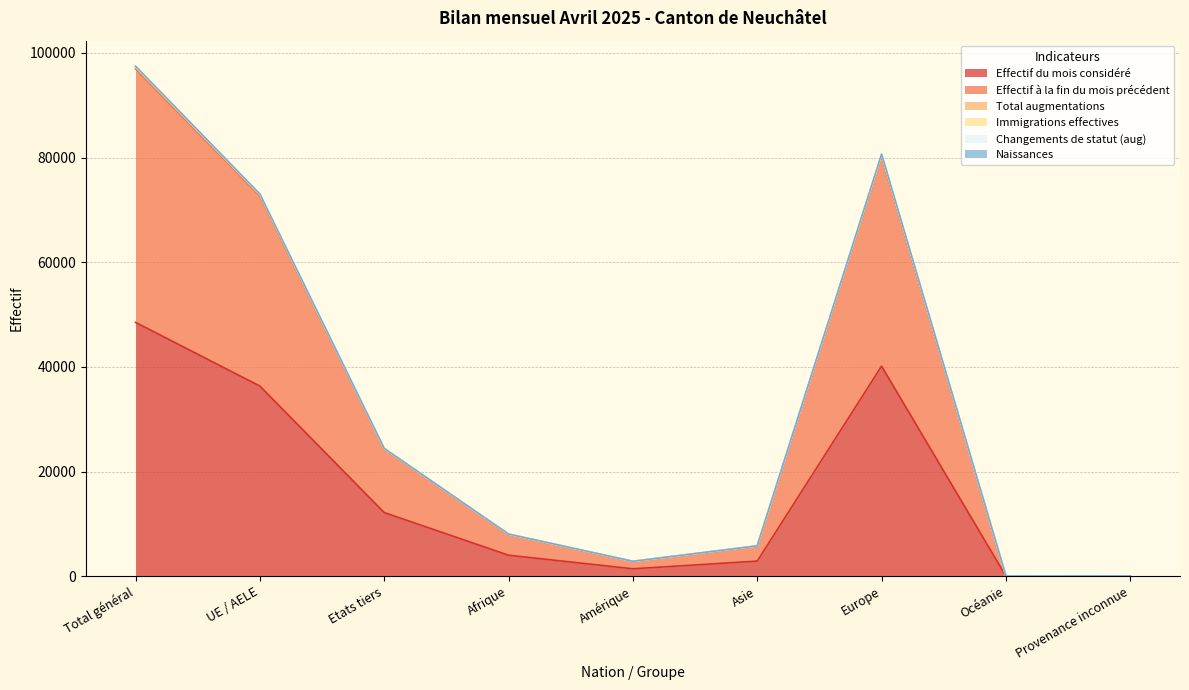

Does the chart display data point markers on the line(s)?

No